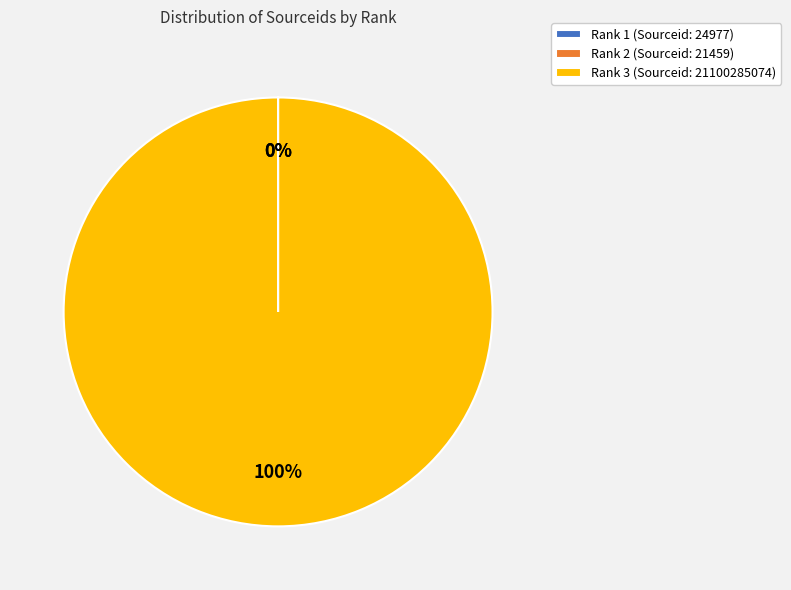

Which slice is the largest?

Rank 3 (Sourceid: 21100285074)